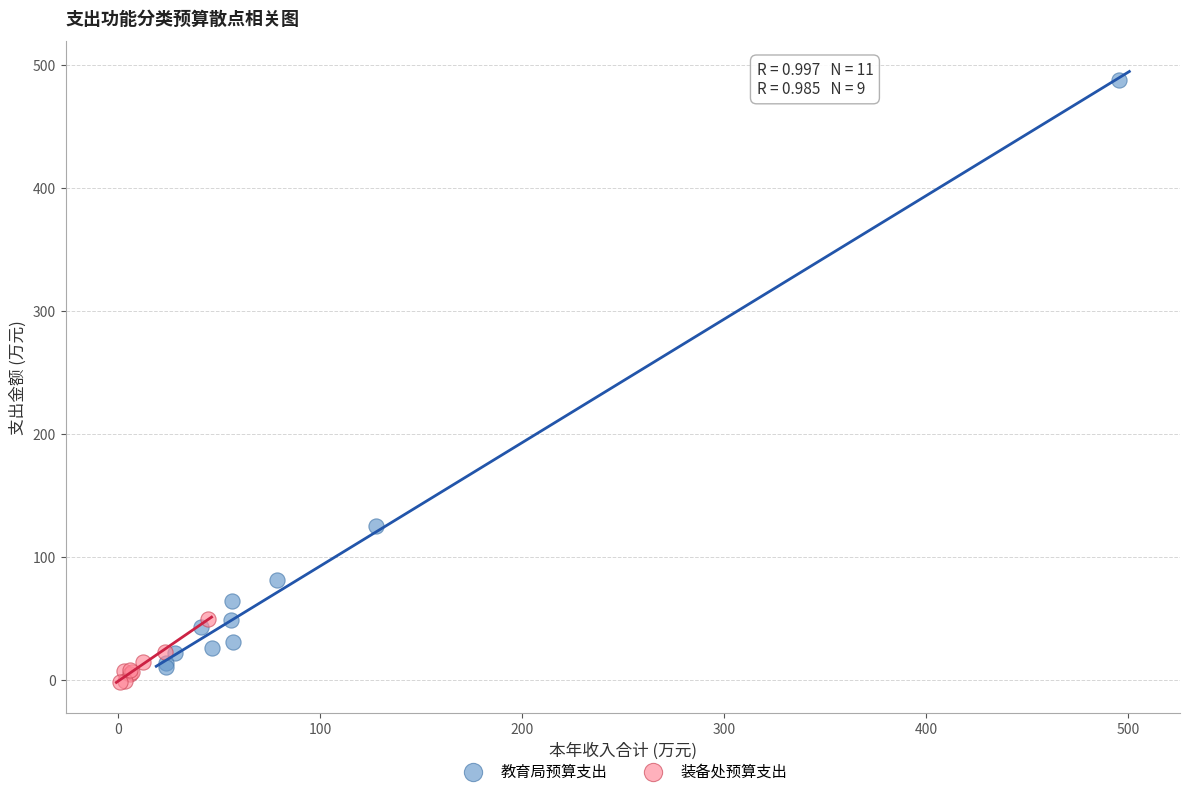

What are all the series names shown in the legend?

教育局预算支出, 装备处预算支出